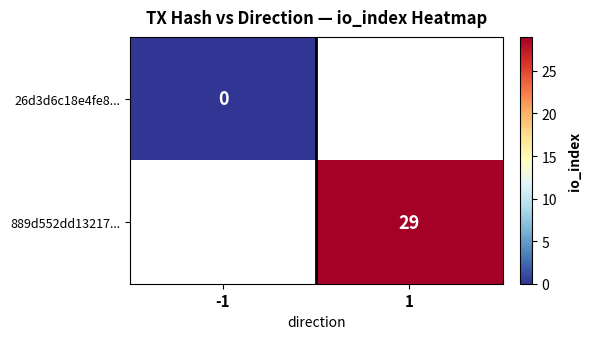

At how many categories does at least one series exceed 27?

1